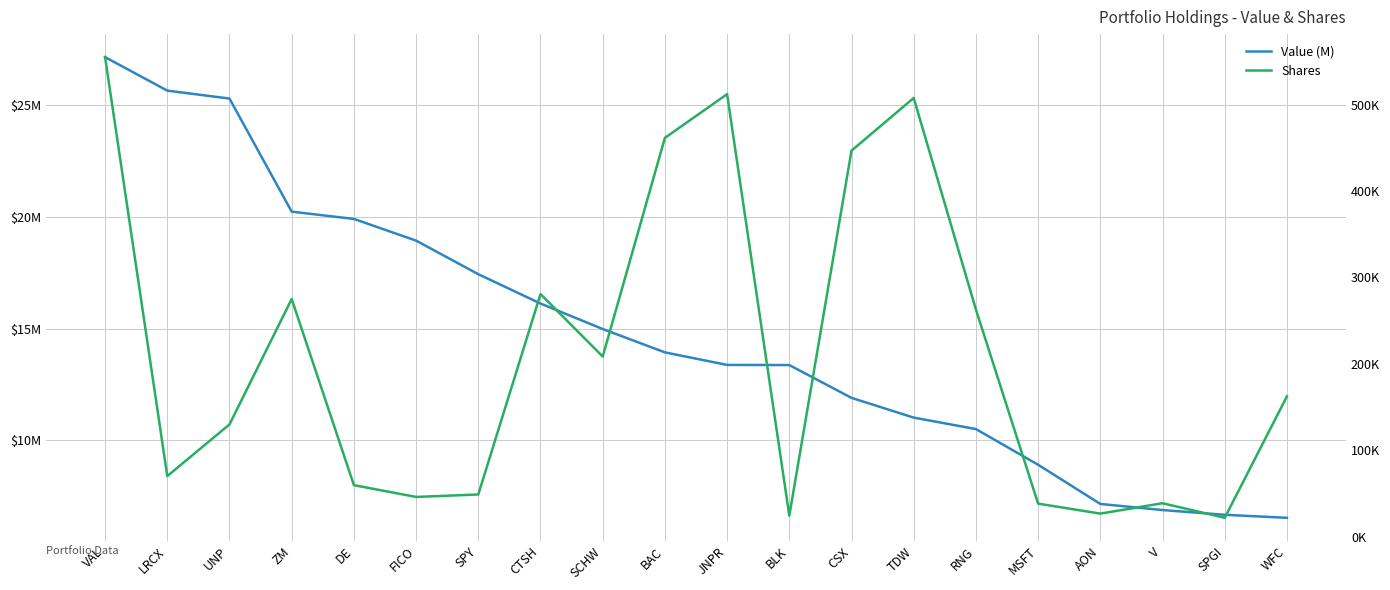

How many categories are shown in the chart?

20